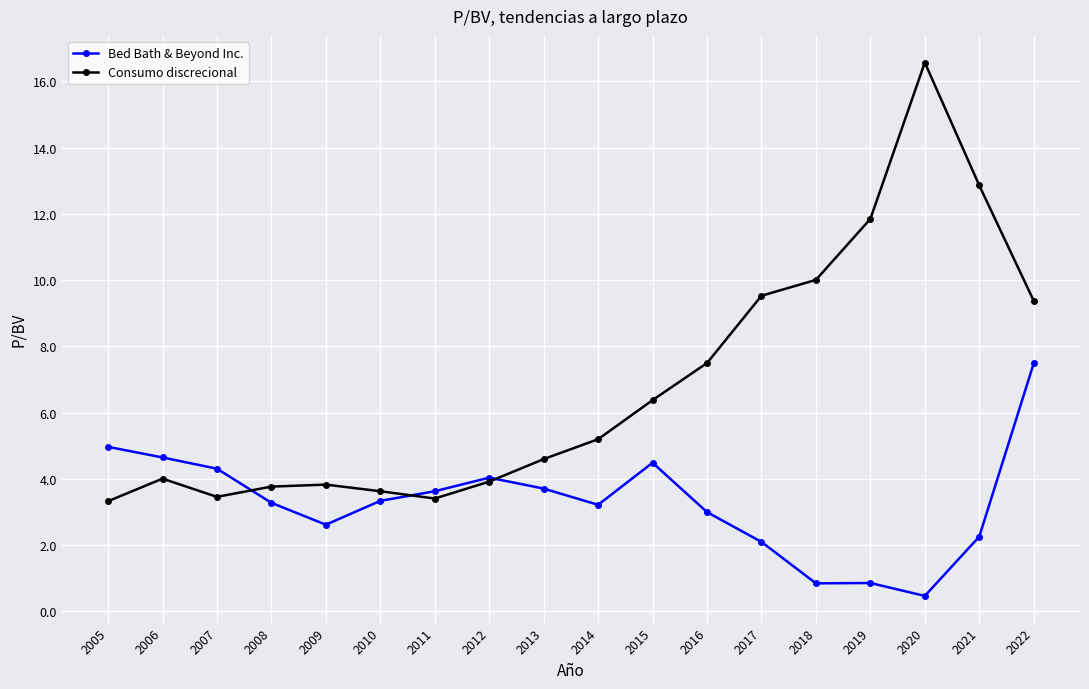

Which series has the widest spread of values?

Consumo discrecional